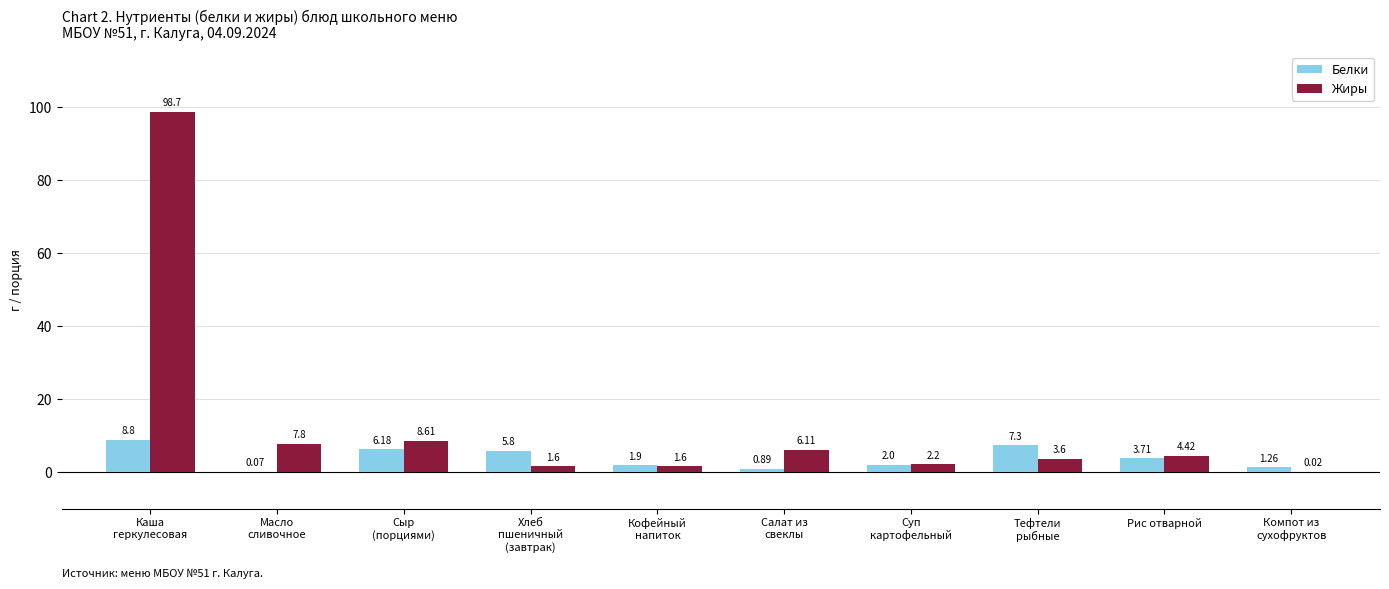

Which series has the largest total across all categories?

Жиры